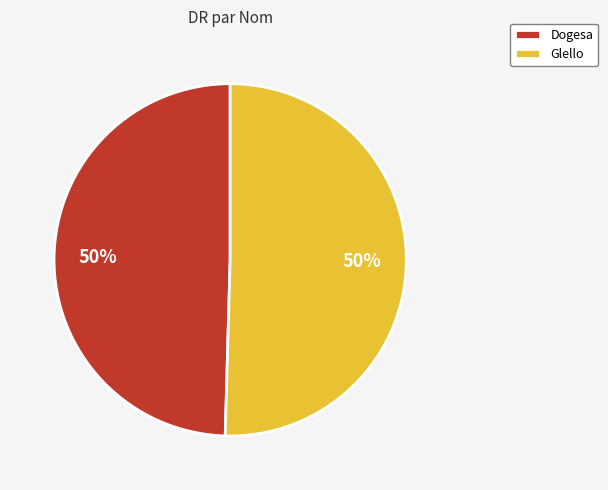

To the nearest percent, what is the combined percentage of Dogesa and Glello?

100%